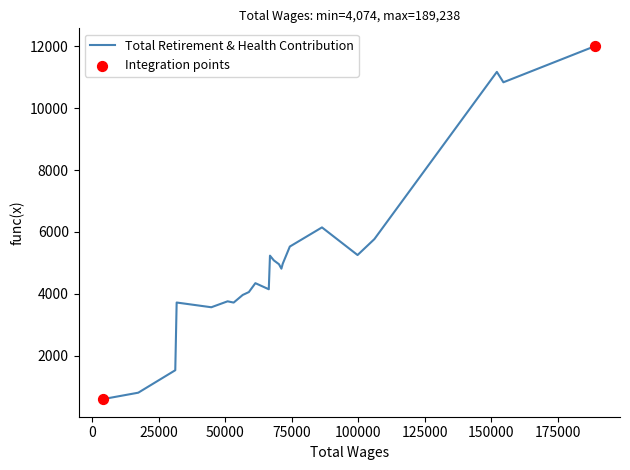

What is the difference between the maximum and minimum values?

11421